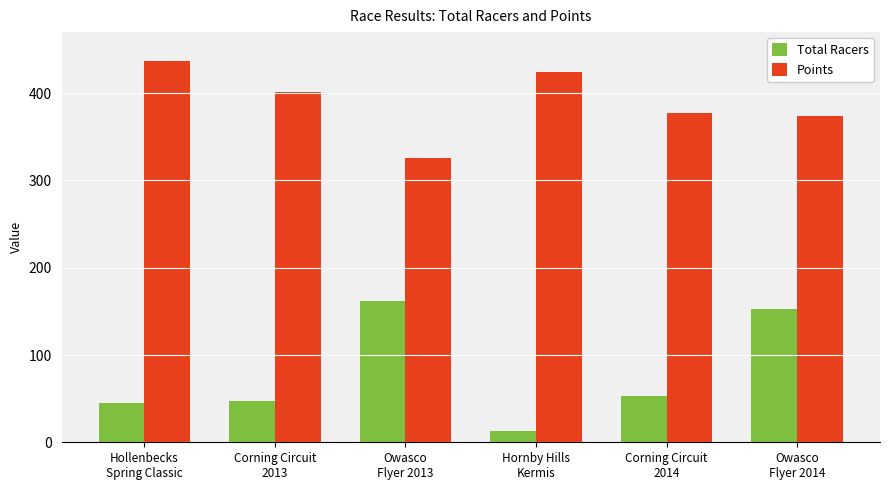

Which category has the lowest value in the Points series?

Owasco
Flyer 2013